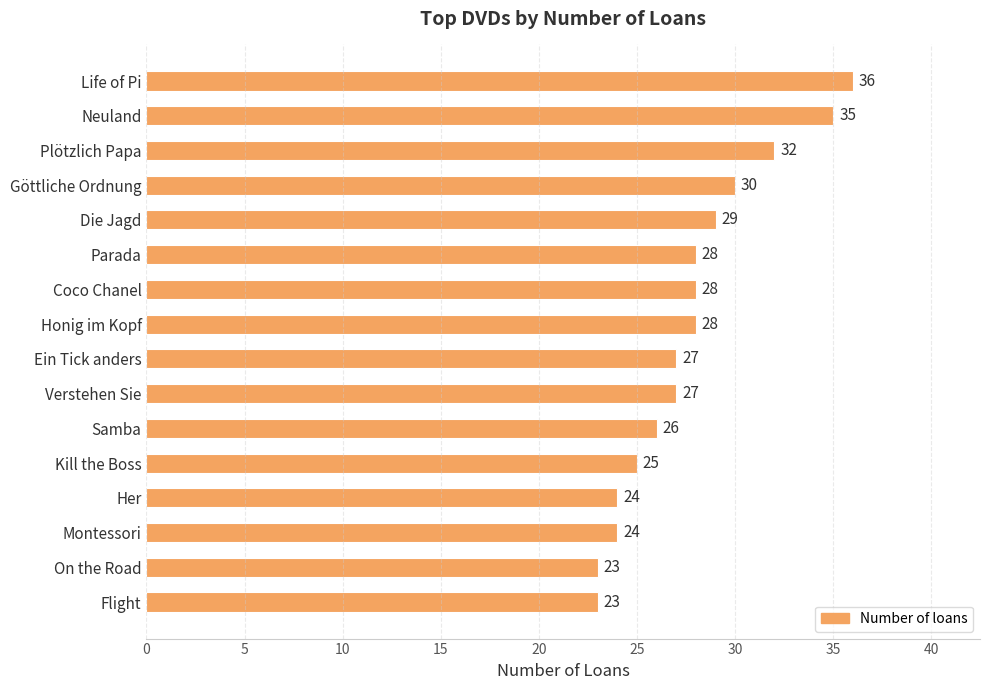

How many categories are shown in the chart?

16